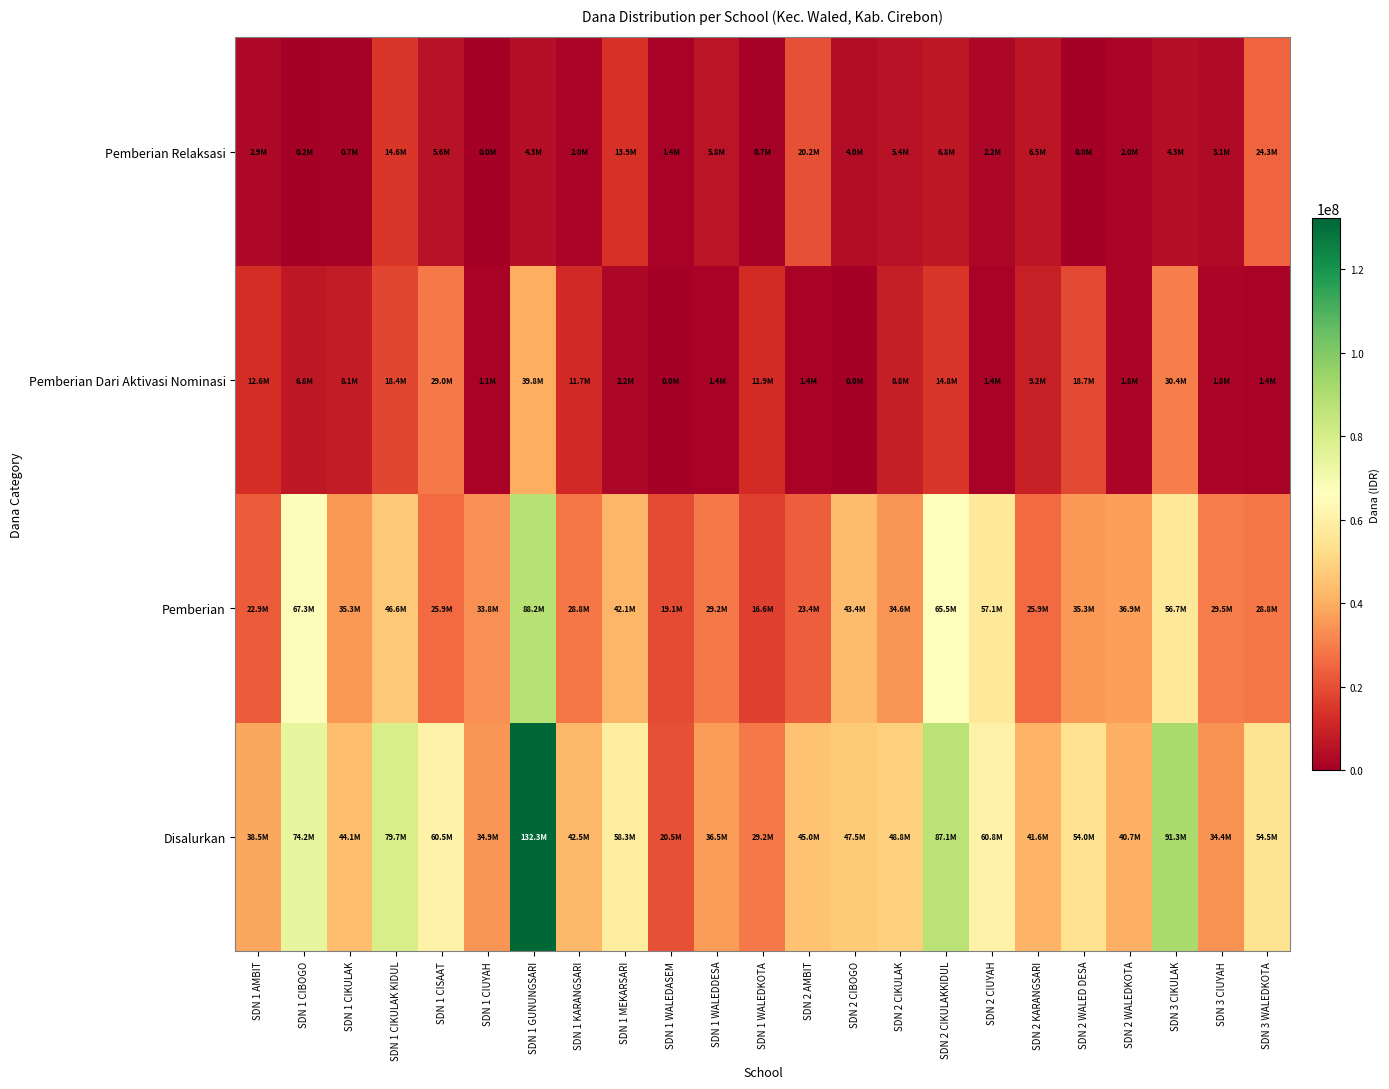

Count the number of data series in this chart.

4